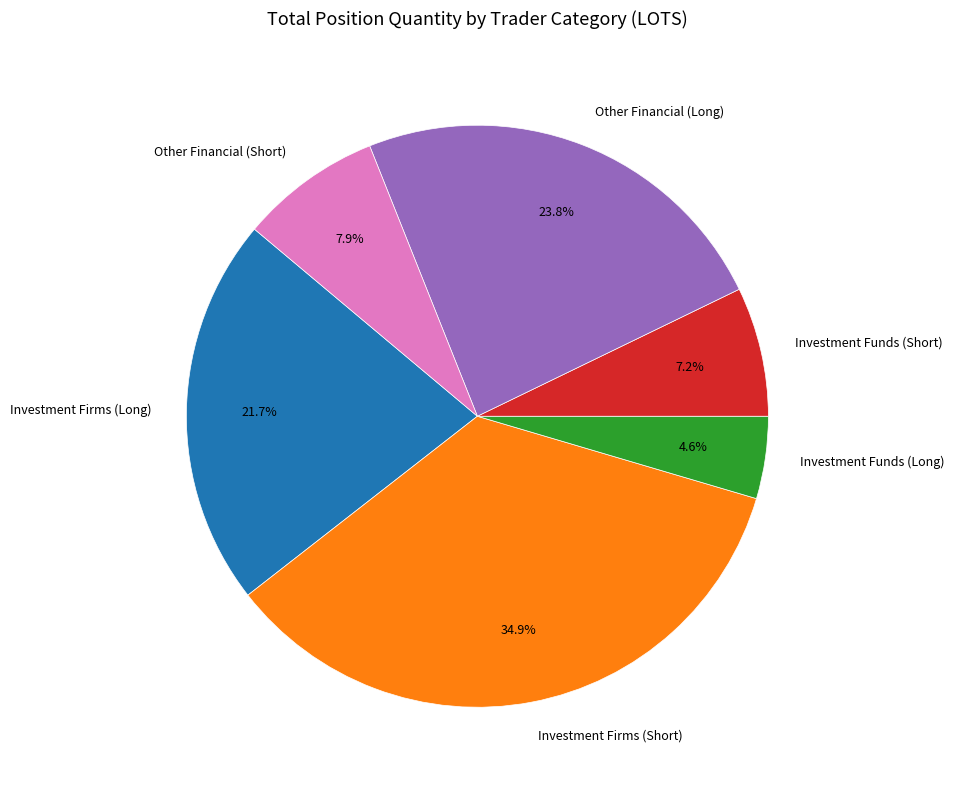

To the nearest percent, what portion does Investment Funds (Long) represent?

5%